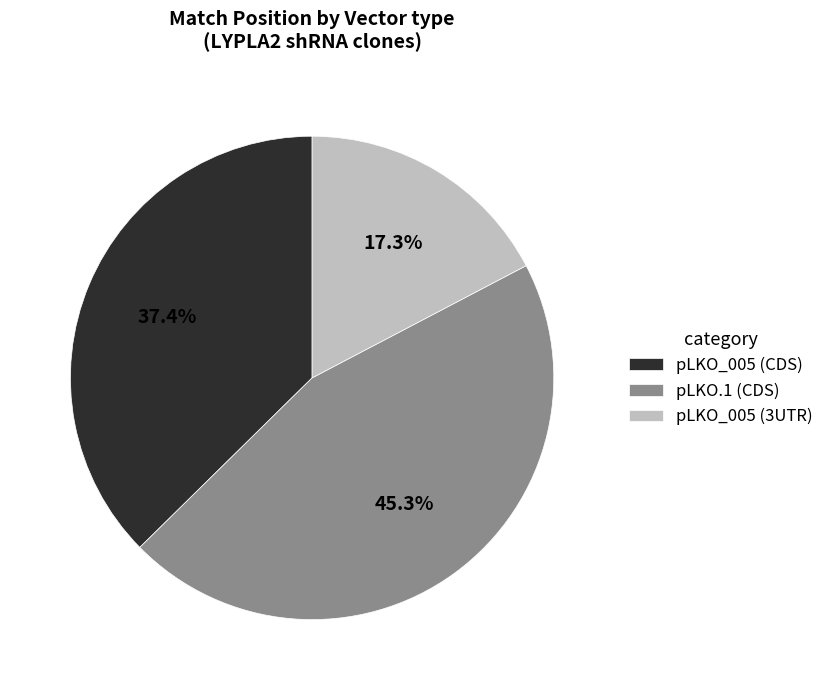

What is the ratio of the value at pLKO.1 (CDS) to the value at pLKO_005 (3UTR)?

2.6